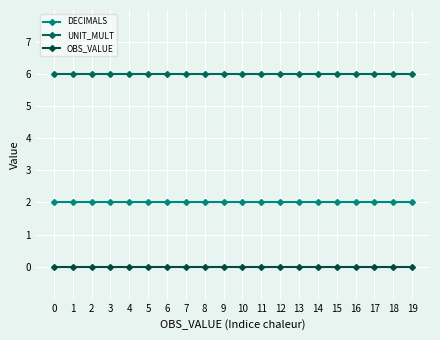

Does the chart have visible grid lines?

Yes